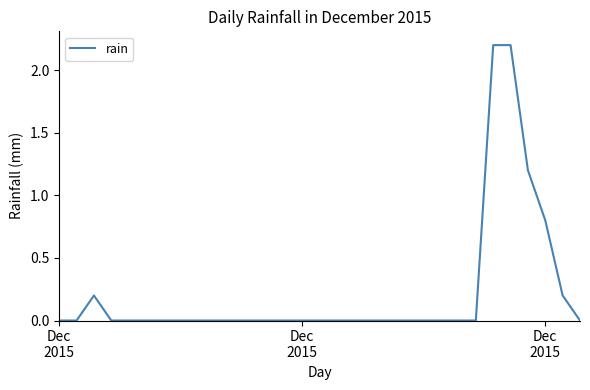

What is the difference between the maximum and minimum values?

2.2